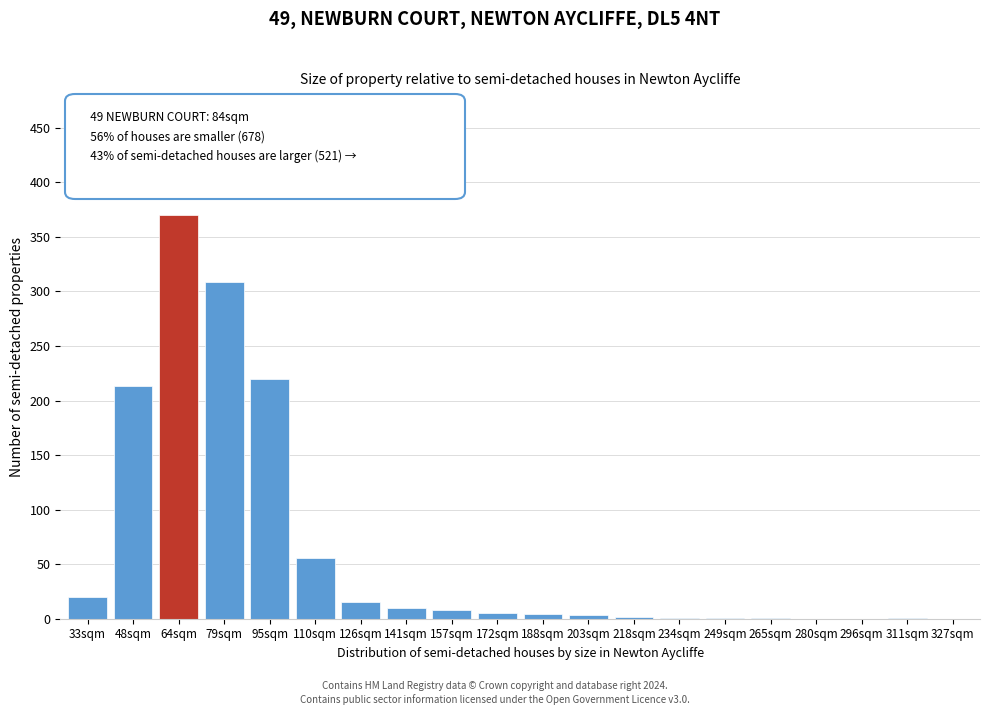

What is the approximate value at 48sqm?

213